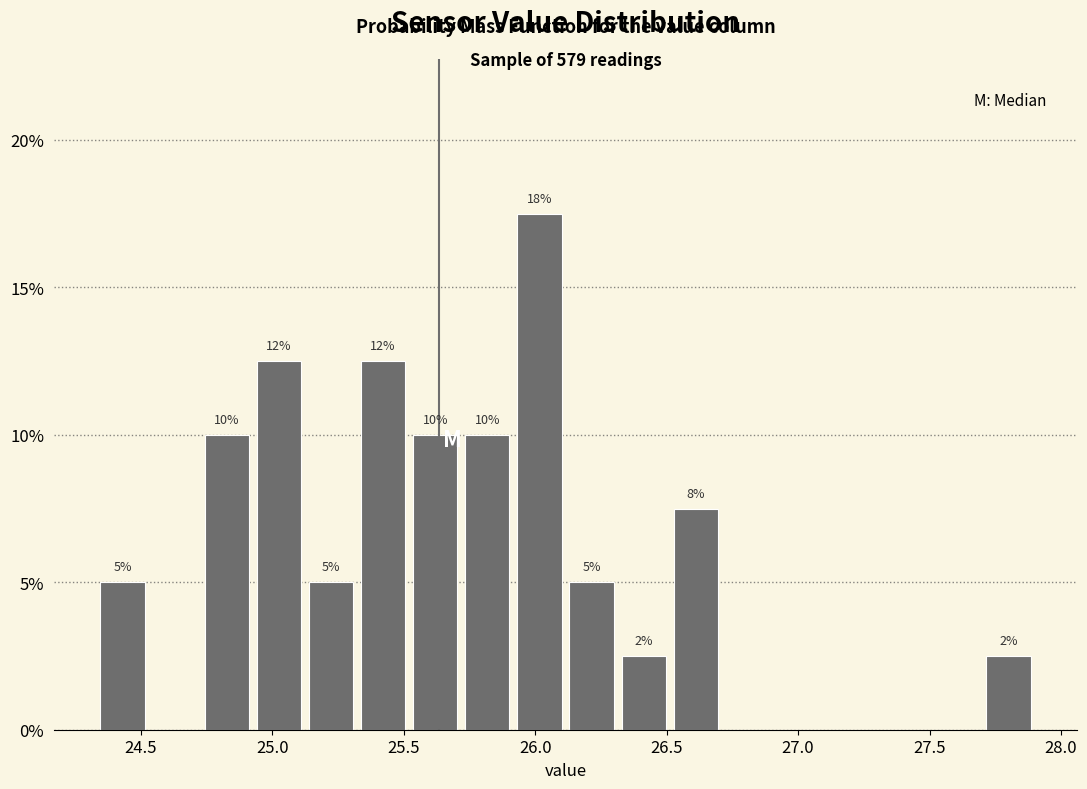

Read against the x-axis, roughly where is the centre of the tallest bar?

26.00